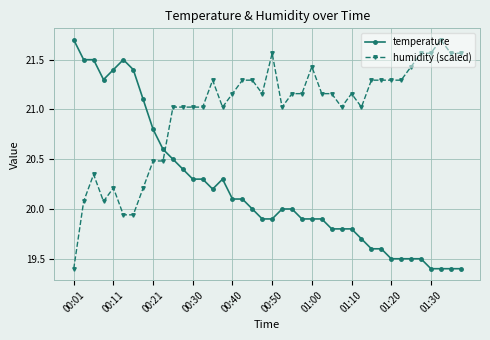

What are all the series names shown in the legend?

temperature, humidity (scaled)